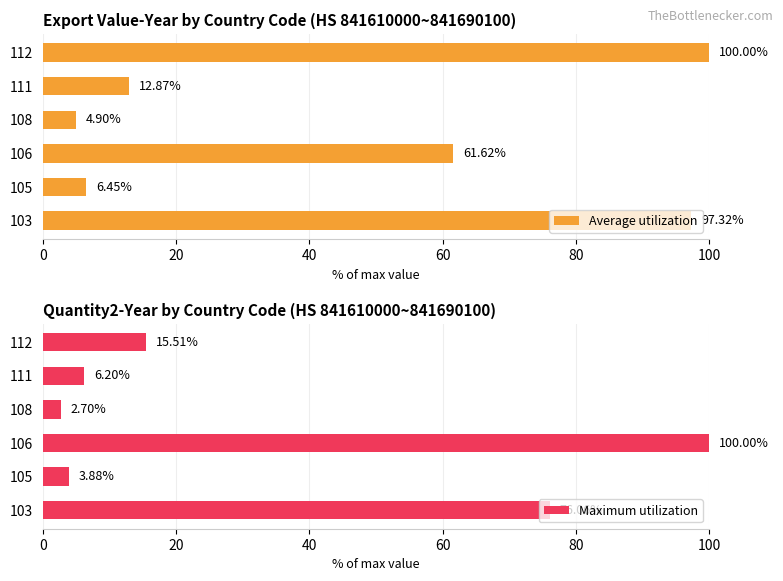

Are the bars horizontal?

Yes